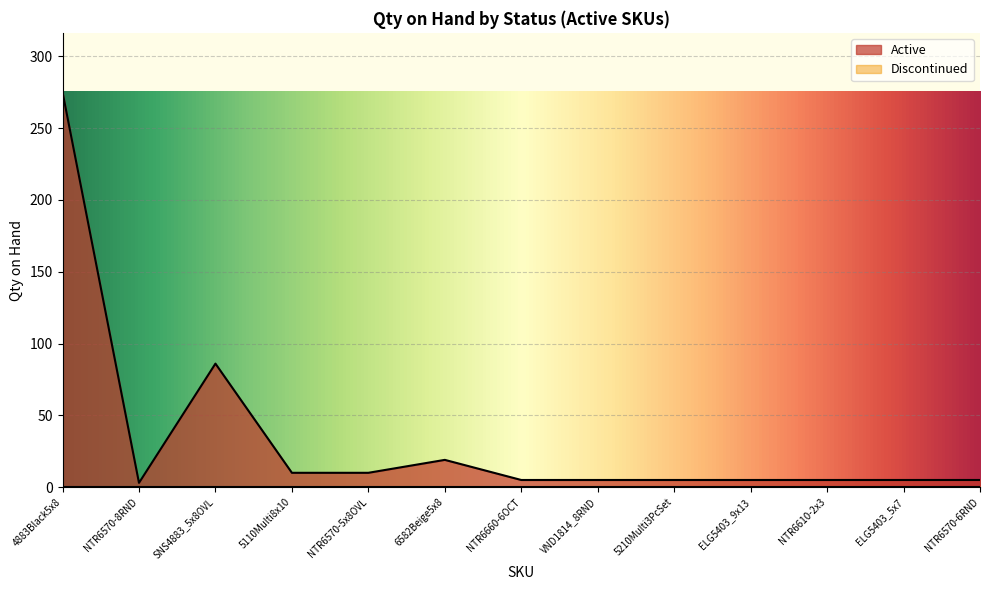

Where is the first local maximum?

SNS4883_5x8OVL